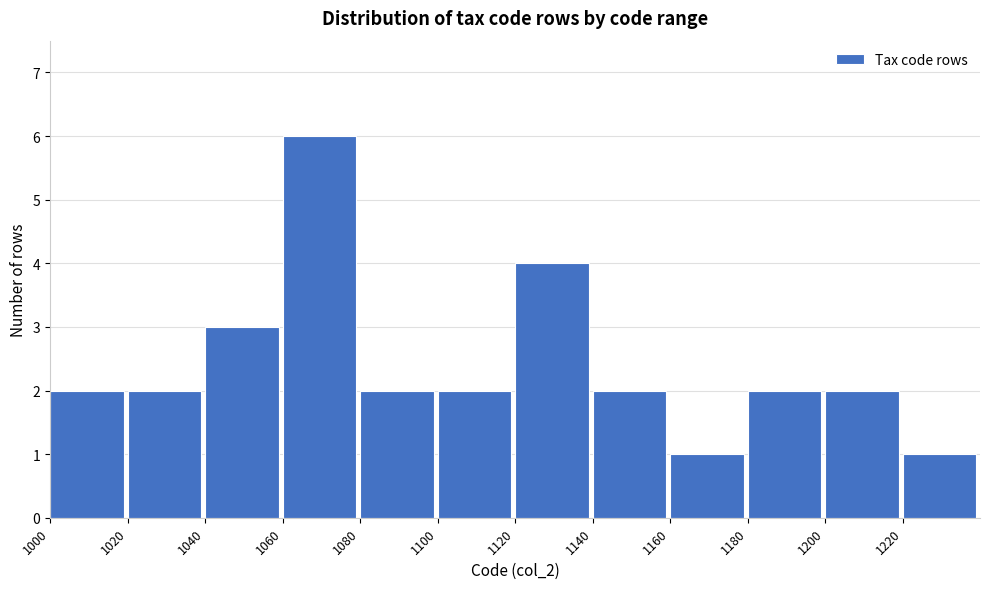

How tall is the bar that spans 1040 to 1060 on the x-axis? The values are not printed on the chart, so give them approximately, as read against the axis.

3